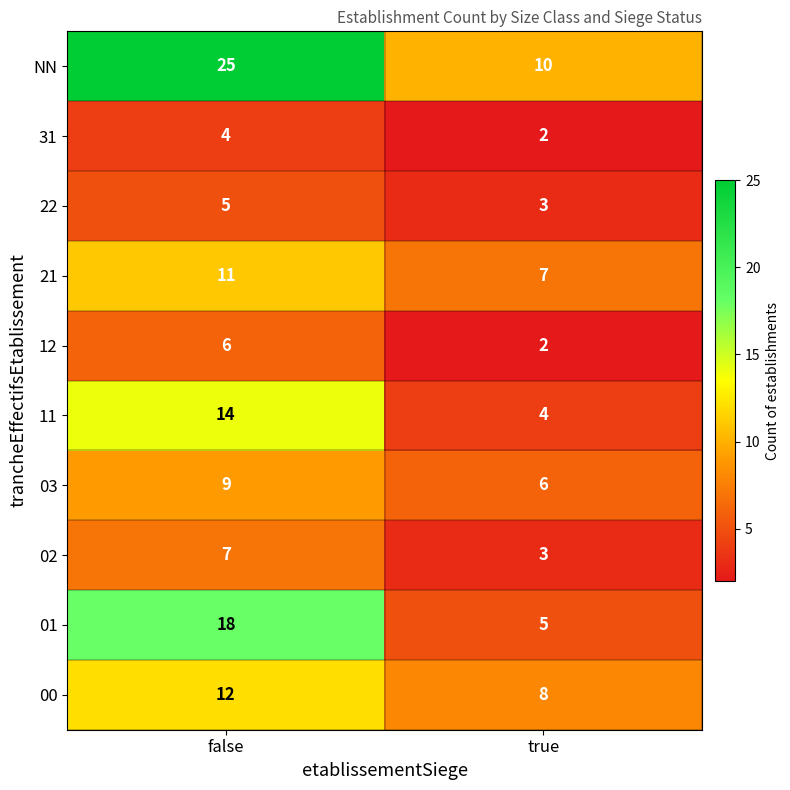

At which category is the sum across all series the highest?

false